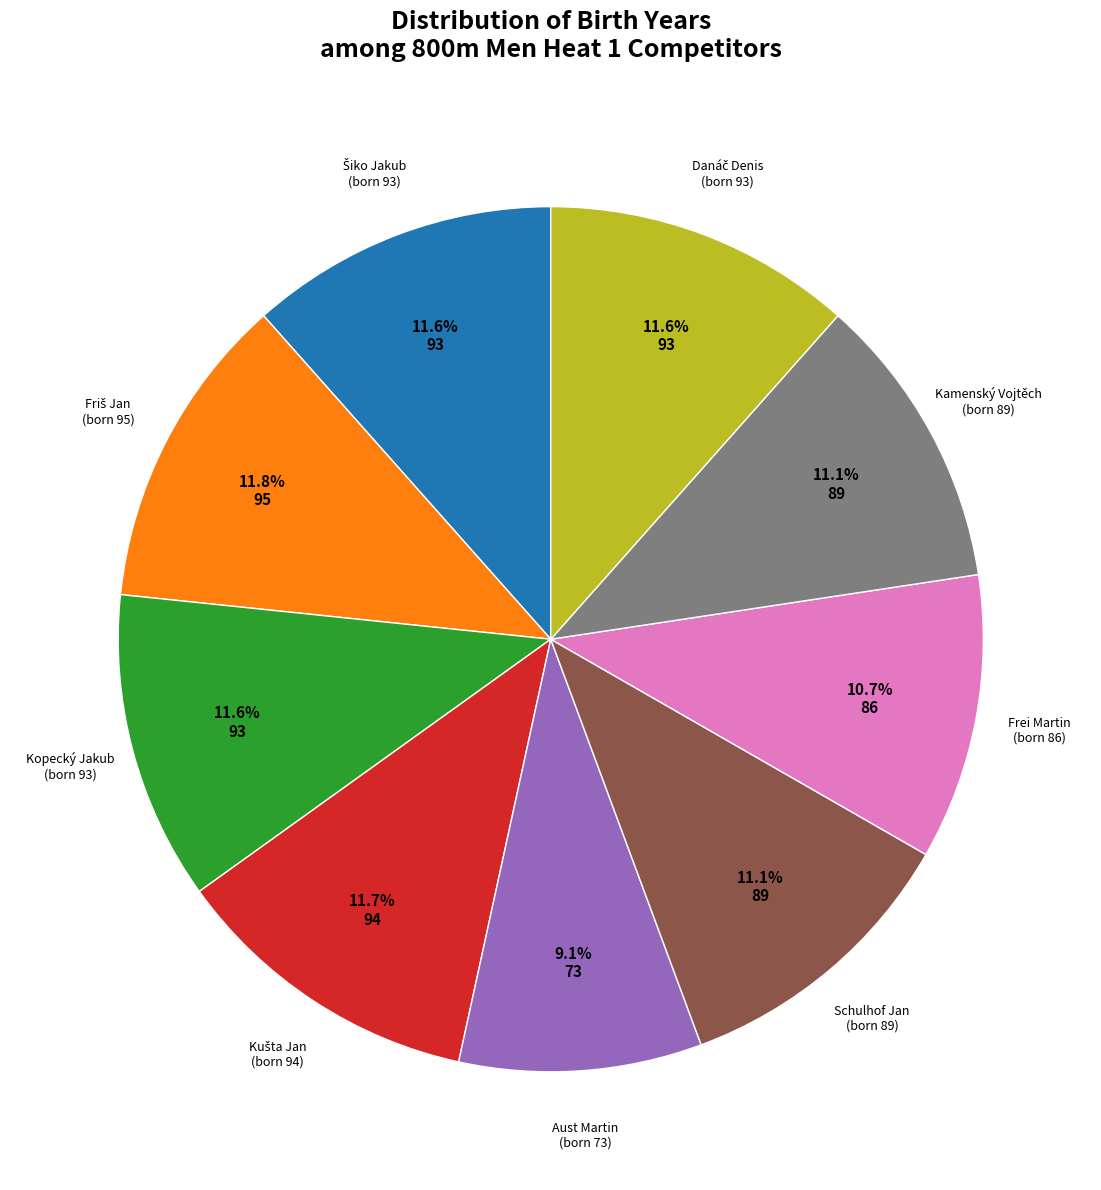

Is there any slice that represents more than half of the pie?

No